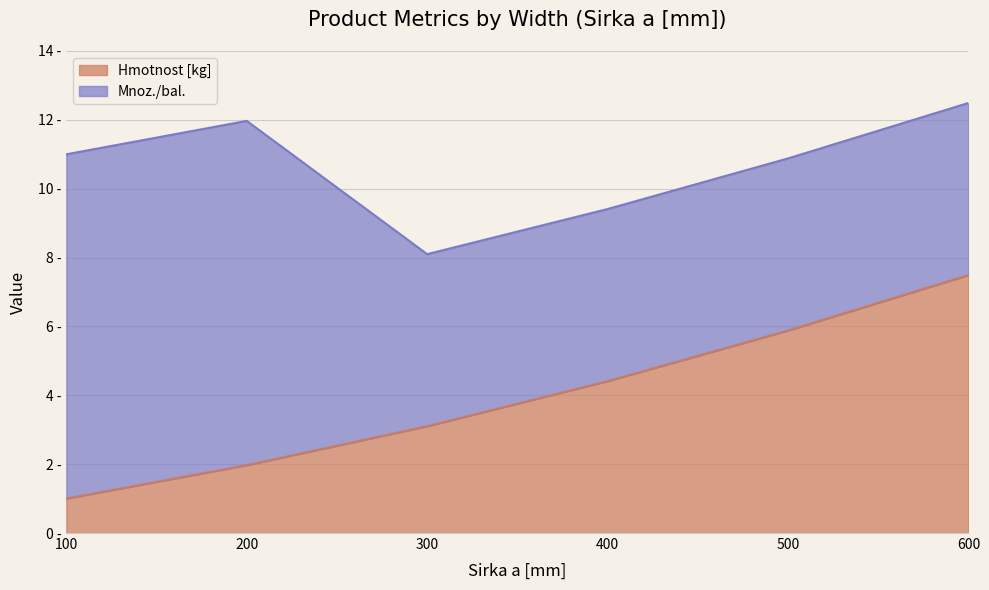

Does the chart display data point markers on the line(s)?

No